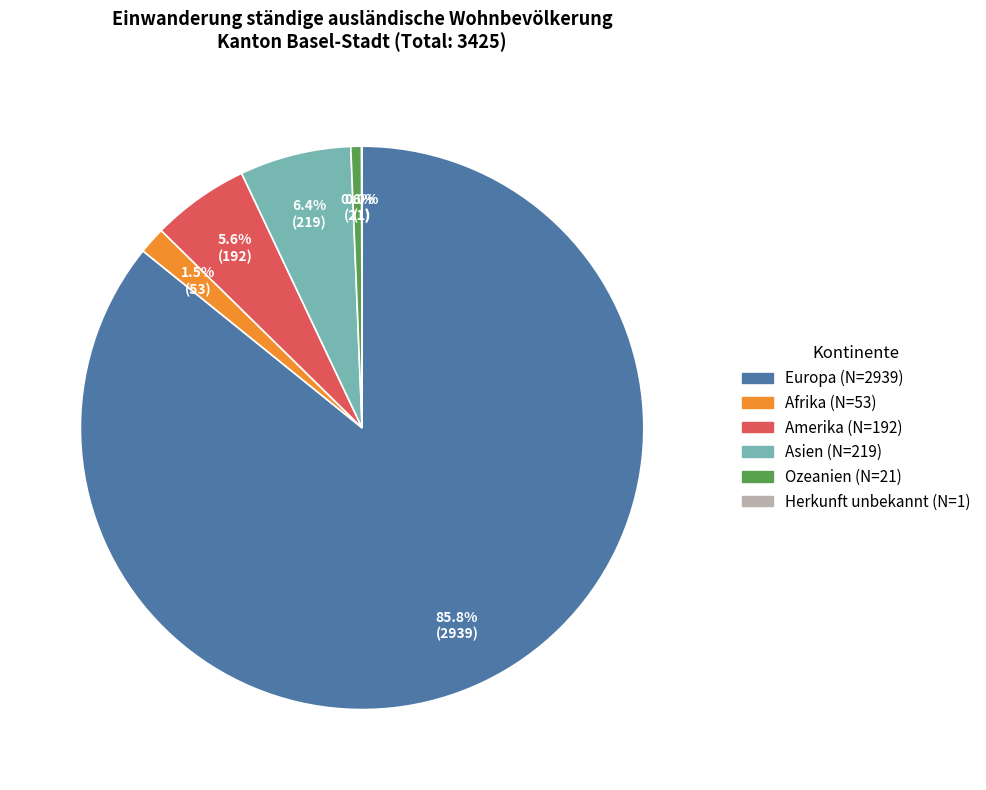

What percentage do Amerika and Asien together represent?

12.0%